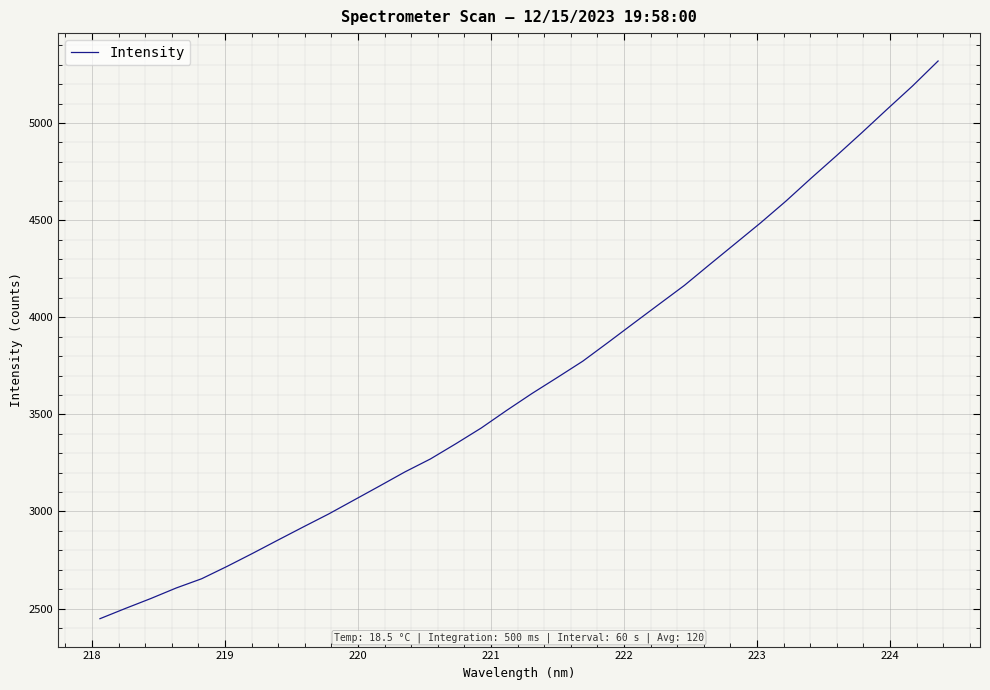

What is the difference between the maximum and minimum values?

2871.7